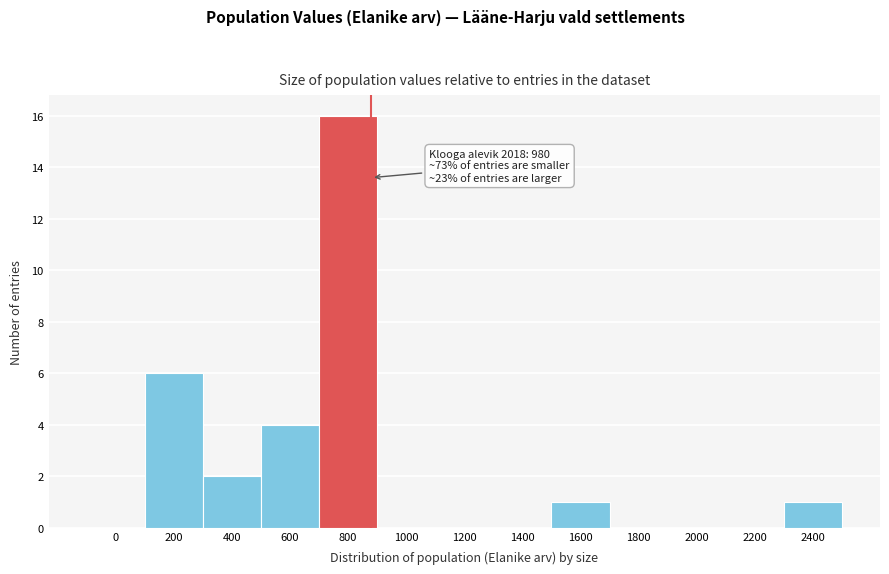

Reading left to right, what are all the values shown in this chart?

0=0	200=6	400=2	600=4	800=16	1000=0	1200=0	1400=0	1600=1	1800=0	2000=0	2200=0	2400=1